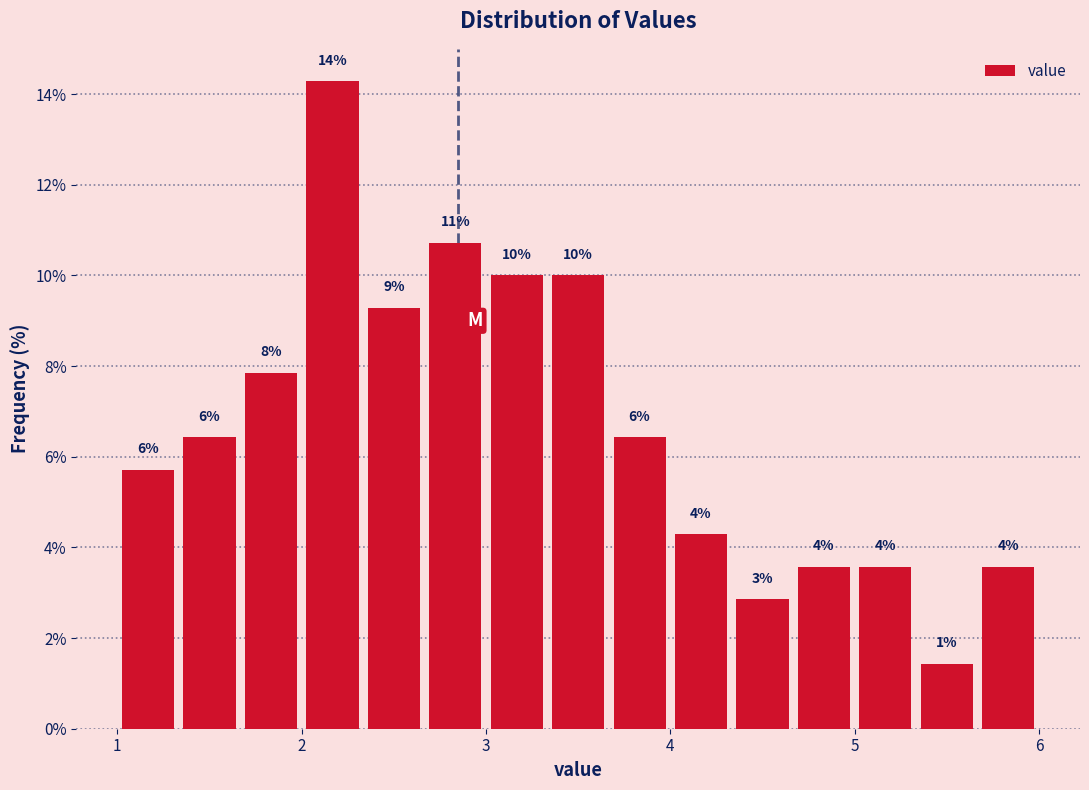

Read against the x-axis, roughly where is the centre of the tallest bar?

2.2